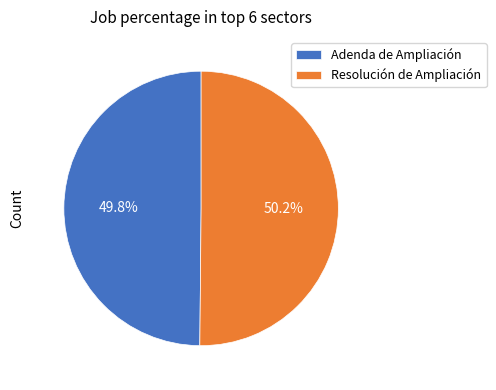

Is it true that Resolución de Ampliación is 42% of the pie?

False